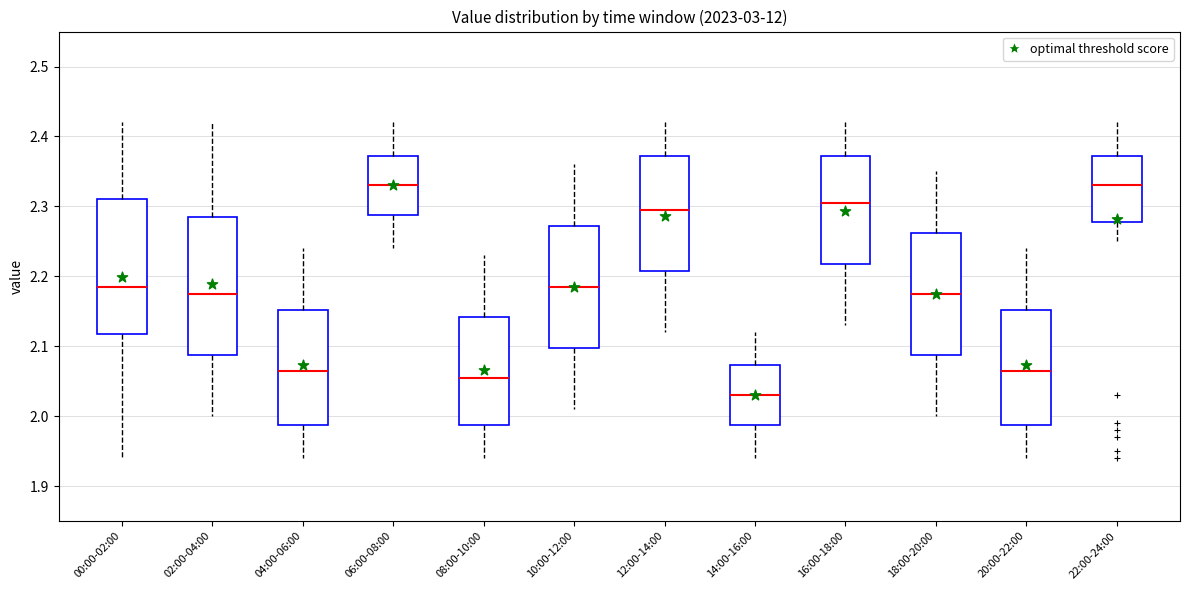

Where does the median line of the box for 10:00-12:00 sit on the y-axis? The values are not printed on the chart, so give them approximately, as read against the axis.

2.19